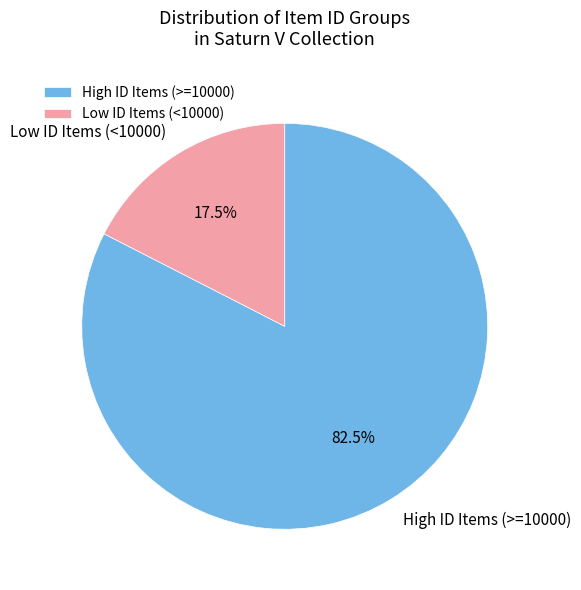

Which has a higher value, Low ID Items (<10000) or High ID Items (>=10000)?

High ID Items (>=10000)